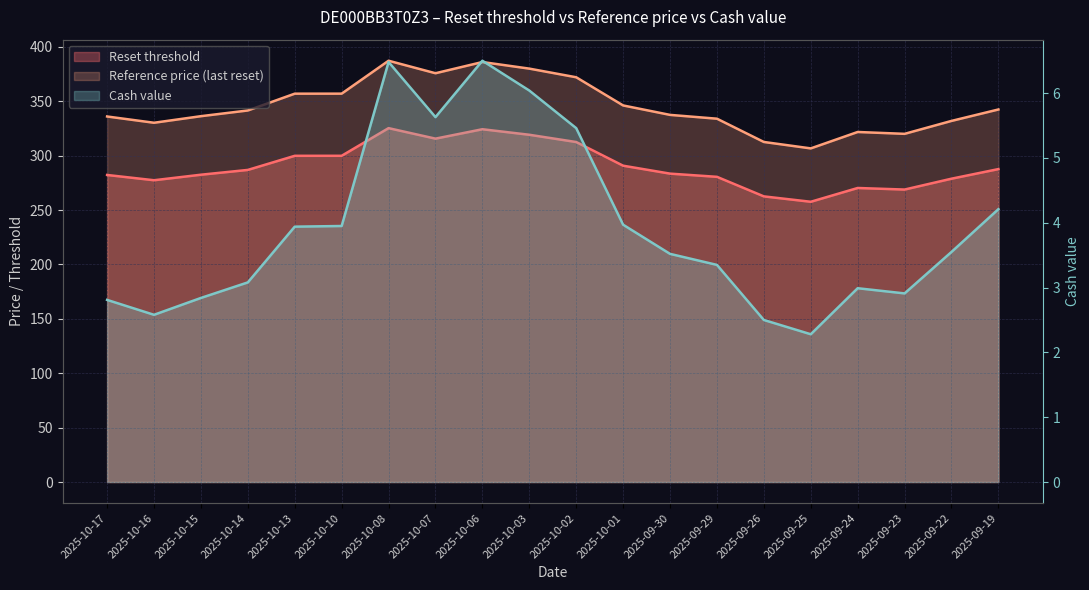

True or false: Reference price and Reset threshold intersect in this chart.

False